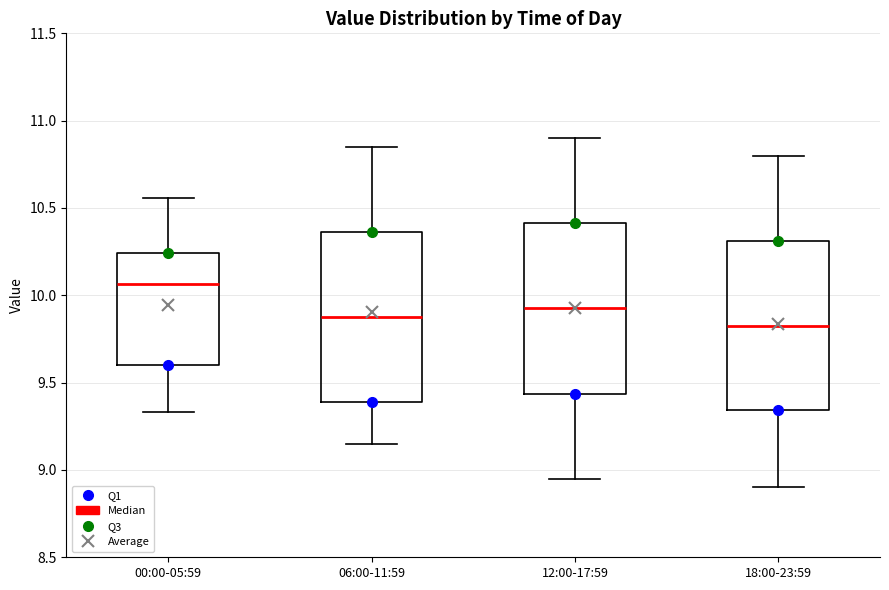

Reading left to right, transcribe this box plot: for each box, give where its median line is, the range the box spans, and where its two whiskers end, as read against the y-axis. The values are not printed on the chart, so give them approximately, as read against the axis.

00:00-05:59: median 10.05, box 9.60 to 10.25, whiskers 9.35 to 10.55
06:00-11:59: median 9.90, box 9.40 to 10.35, whiskers 9.15 to 10.85
12:00-17:59: median 9.95, box 9.45 to 10.40, whiskers 8.95 to 10.90
18:00-23:59: median 9.85, box 9.35 to 10.30, whiskers 8.90 to 10.80